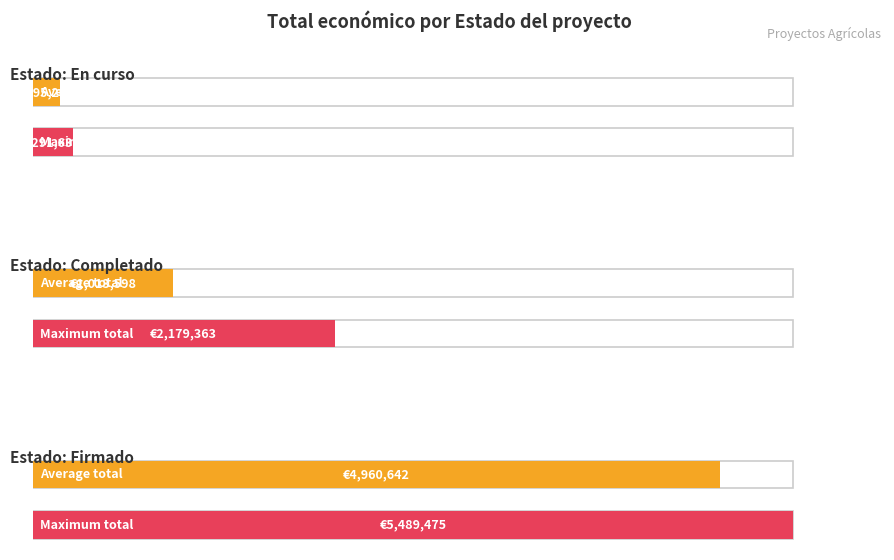

What is the difference between the second highest and minimum values?

4343650